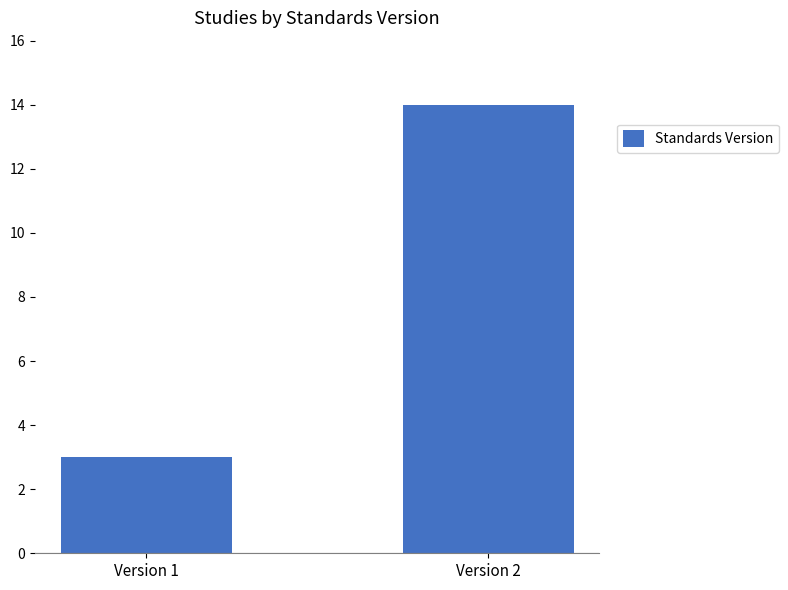

Is it true that the value at Version 2 is 14?

True